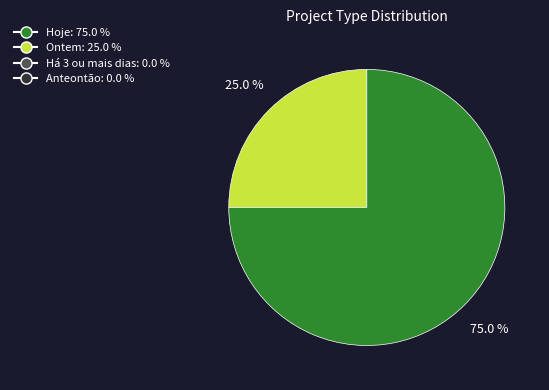

Does any single category account for the majority?

Yes